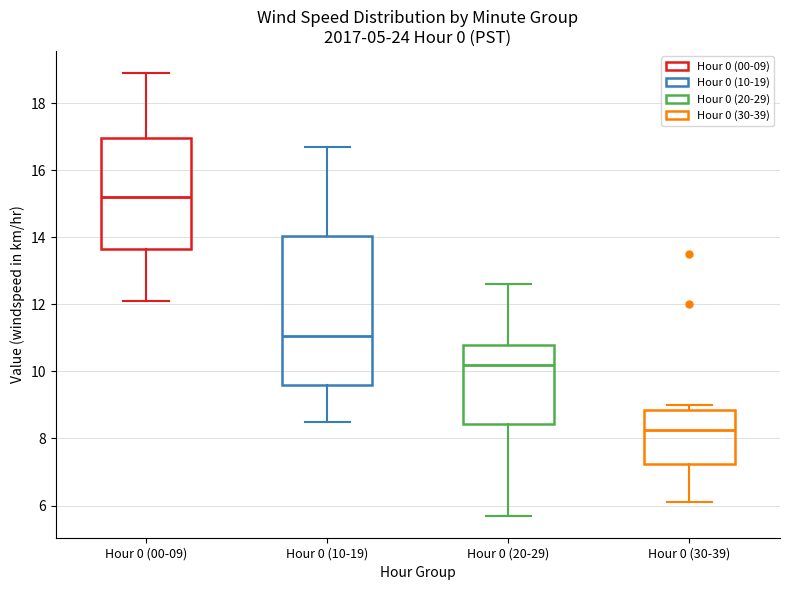

Reading left to right, read every box against the y-axis: the position of its median line, the range the box covers, and the ends of its whiskers. The values are not printed on the chart, so give them approximately, as read against the axis.

Hour 0 (00-09): median 15.2, box 13.6 to 17.0, whiskers 12.2 to 19.0
Hour 0 (10-19): median 11.0, box 9.6 to 14.0, whiskers 8.6 to 16.8
Hour 0 (20-29): median 10.2, box 8.4 to 10.8, whiskers 5.8 to 12.6
Hour 0 (30-39): median 8.2, box 7.2 to 8.8, whiskers 6.2 to 9.0